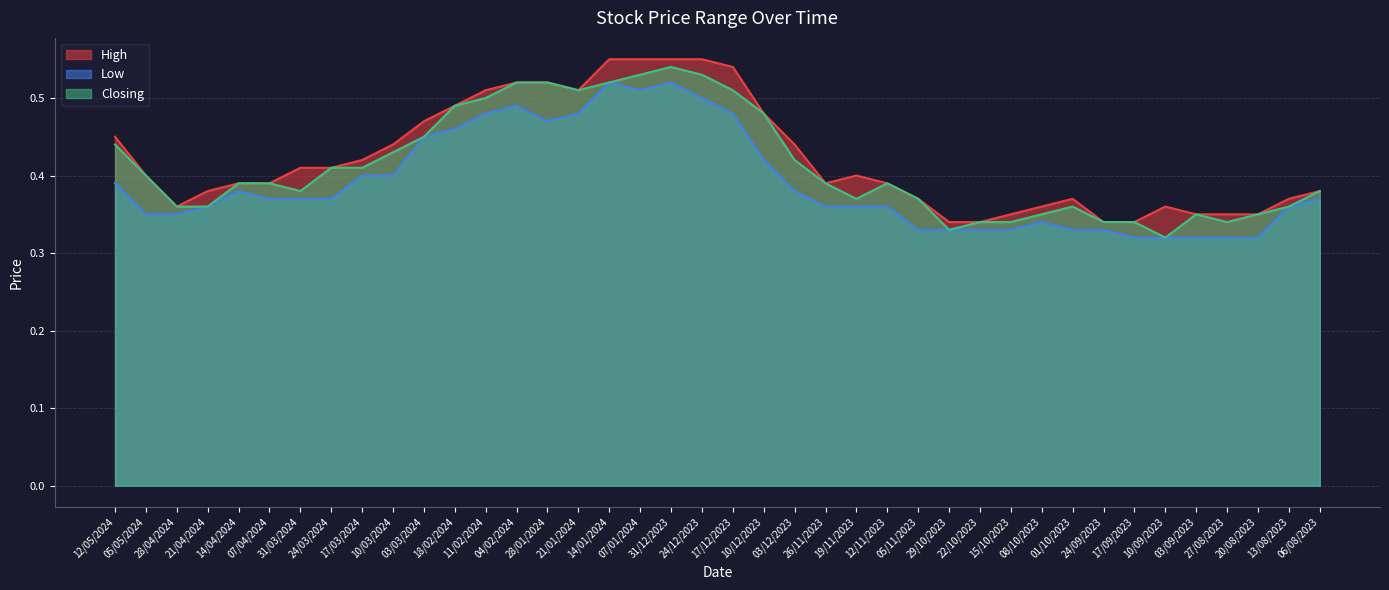

What is the difference between the maximum and minimum values in the Closing series?

0.2